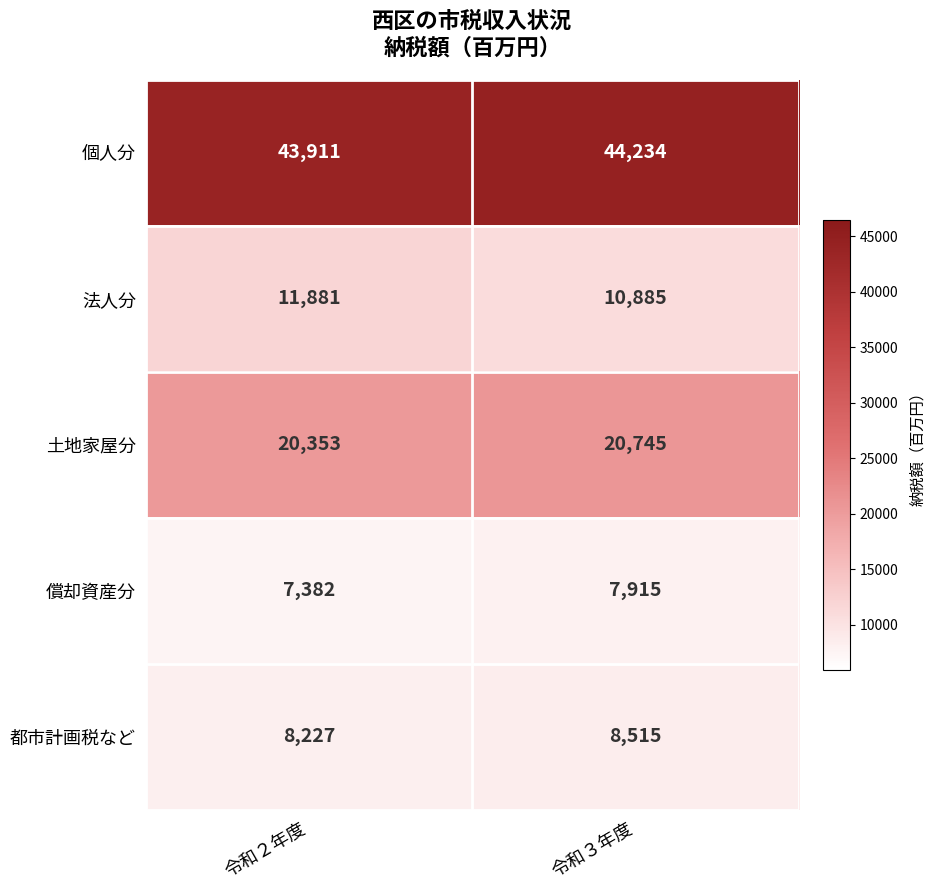

Reading right to left, transcribe all the data shown in this chart.

個人分: 44234	43911
法人分: 10885	11881
土地家屋分: 20745	20353
償却資産分: 7915	7382
都市計画税など: 8515	8227